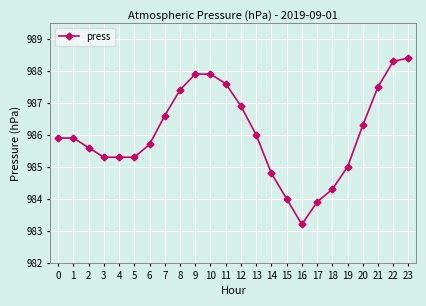

Between 5 and 20, which is larger?

20